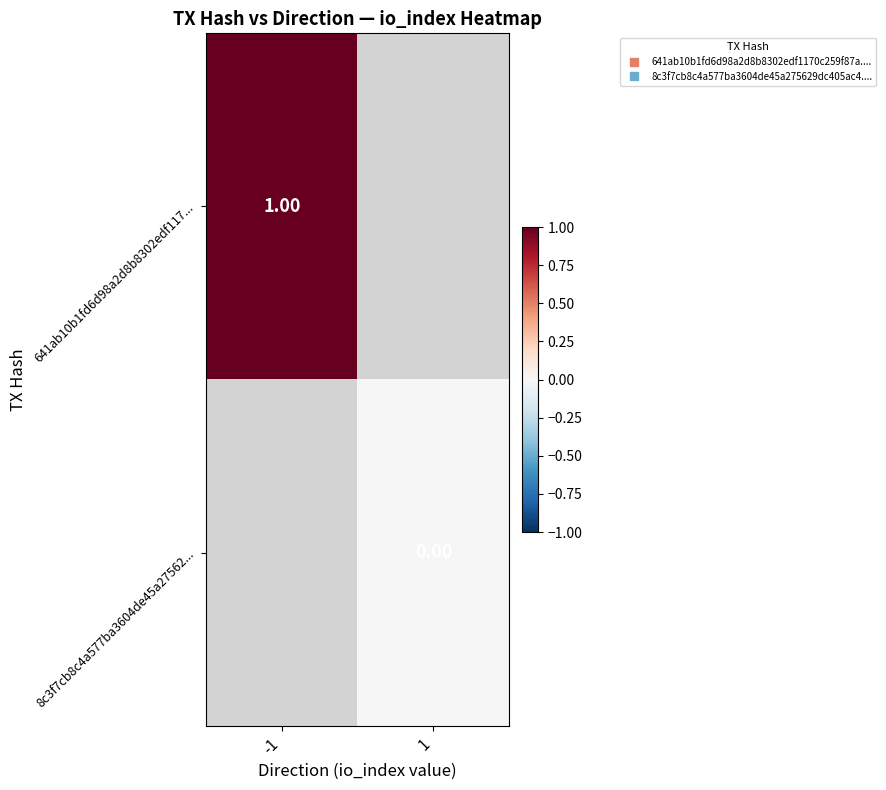

List the labels in order of 641ab10b1fd6d98a2d8b8302edf117... value, largest first.

-1, 1